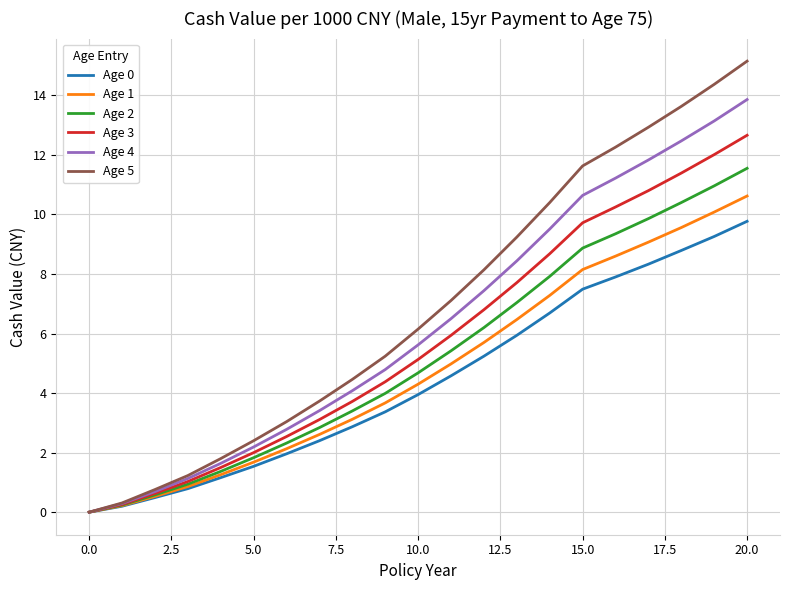

How many lines are shown in the chart?

6